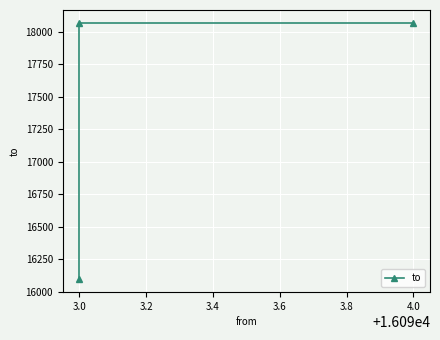

Count the number of categories in the chart.

3